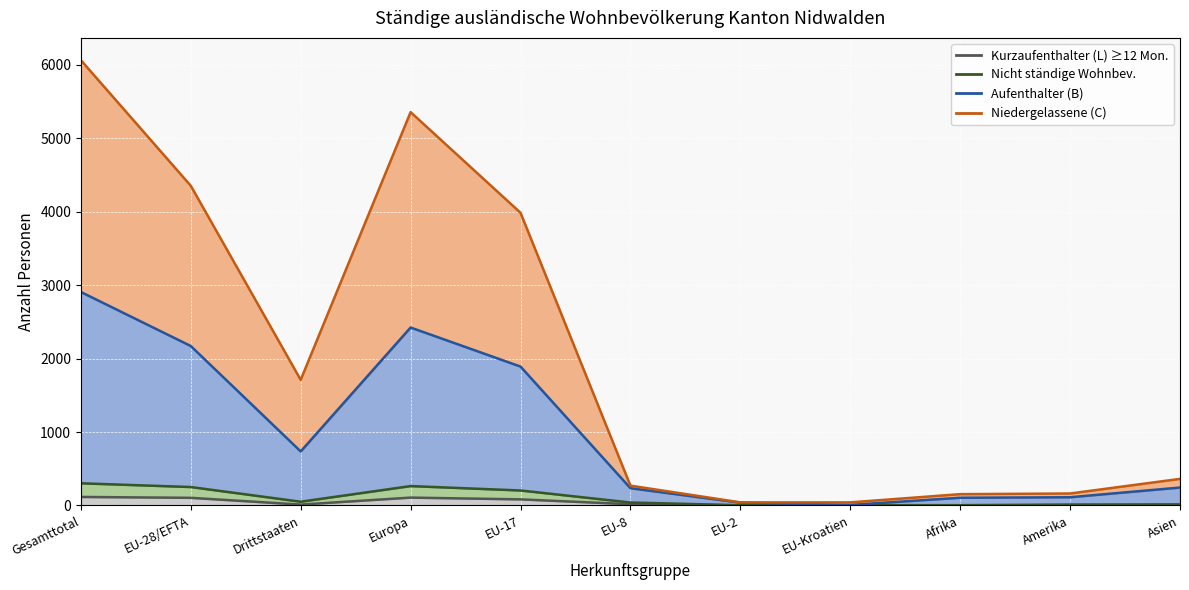

Where is Kurzaufenthalter_L nearest to the value 58?

EU-17